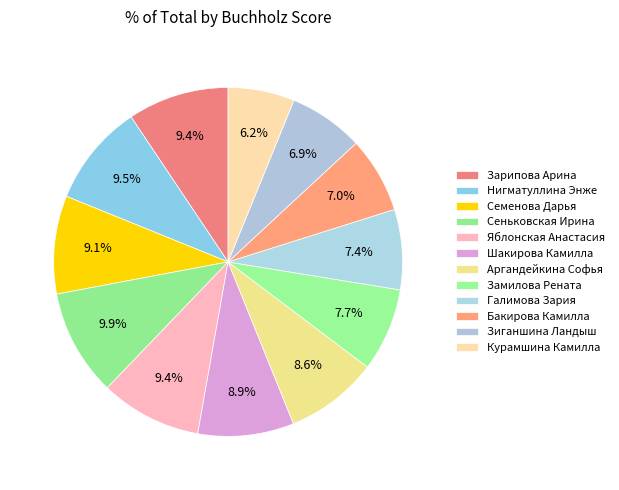

Which category has the biggest portion of the pie?

Сеньковская Ирина